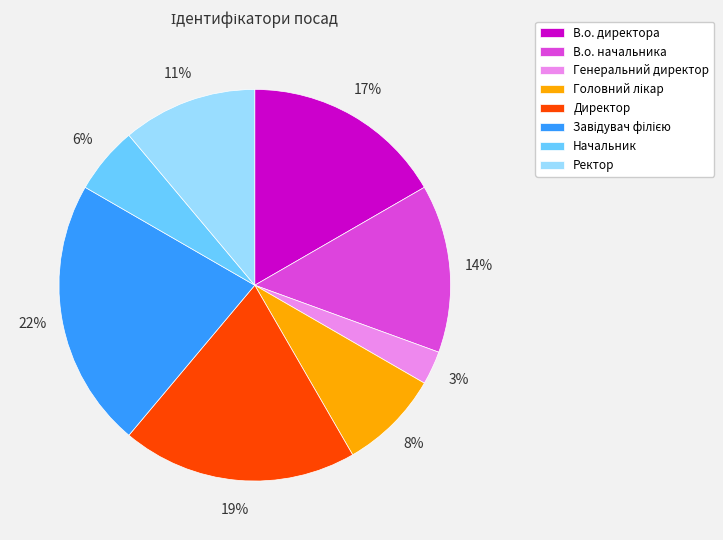

How many slices are in this pie chart?

8